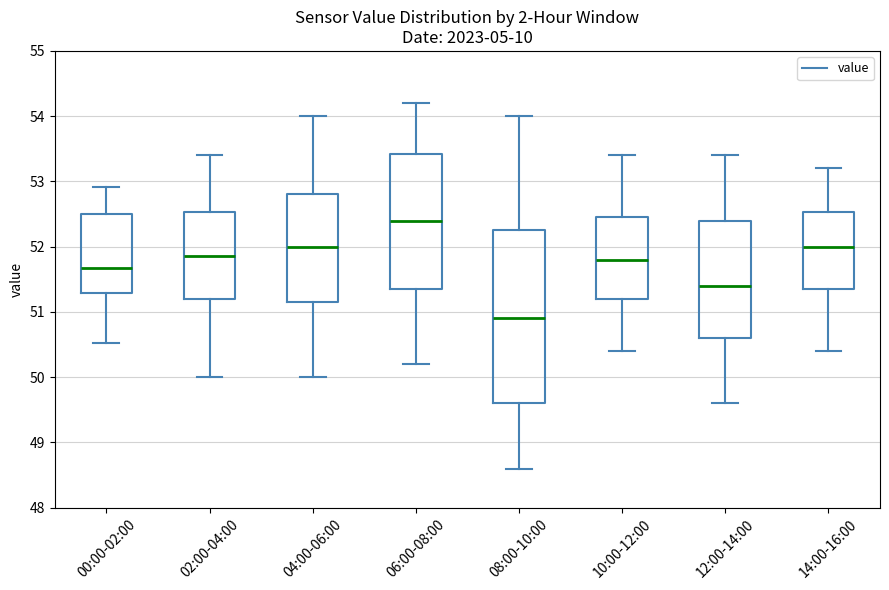

Reading left to right, transcribe this box plot: for each box, give where its median line is, the range the box spans, and where its two whiskers end, as read against the y-axis. The values are not printed on the chart, so give them approximately, as read against the axis.

00:00-02:00: median 51.7, box 51.3 to 52.5, whiskers 50.5 to 52.9
02:00-04:00: median 51.9, box 51.2 to 52.5, whiskers 50.0 to 53.4
04:00-06:00: median 52.0, box 51.2 to 52.8, whiskers 50.0 to 54.0
06:00-08:00: median 52.4, box 51.4 to 53.4, whiskers 50.2 to 54.2
08:00-10:00: median 50.9, box 49.6 to 52.3, whiskers 48.6 to 54.0
10:00-12:00: median 51.8, box 51.2 to 52.5, whiskers 50.4 to 53.4
12:00-14:00: median 51.4, box 50.6 to 52.4, whiskers 49.6 to 53.4
14:00-16:00: median 52.0, box 51.4 to 52.5, whiskers 50.4 to 53.2